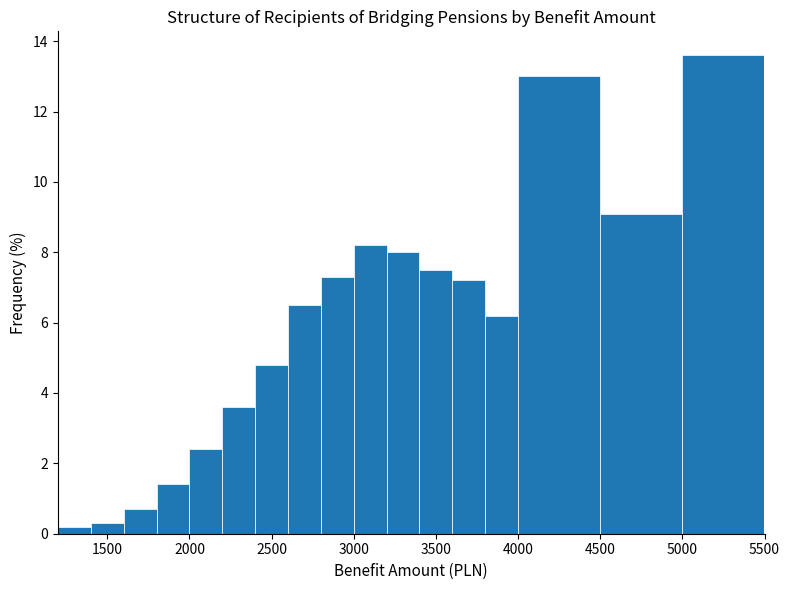

Reading left to right, transcribe this chart: for each bar, give the range it covers on the x-axis and its height. The values are not printed on the chart, so give them approximately, as read against the axis.

1200 to 1400: 0.2
1400 to 1600: 0.4
1600 to 1800: 0.8
1800 to 2000: 1.4
2000 to 2200: 2.4
2200 to 2400: 3.6
2400 to 2600: 4.8
2600 to 2800: 6.6
2800 to 3000: 7.4
3000 to 3200: 8.2
3200 to 3400: 8.0
3400 to 3600: 7.6
3600 to 3800: 7.2
3800 to 4000: 6.2
4000 to 4500: 13.0
4500 to 5000: 9.2
5000 to 5500: 13.6